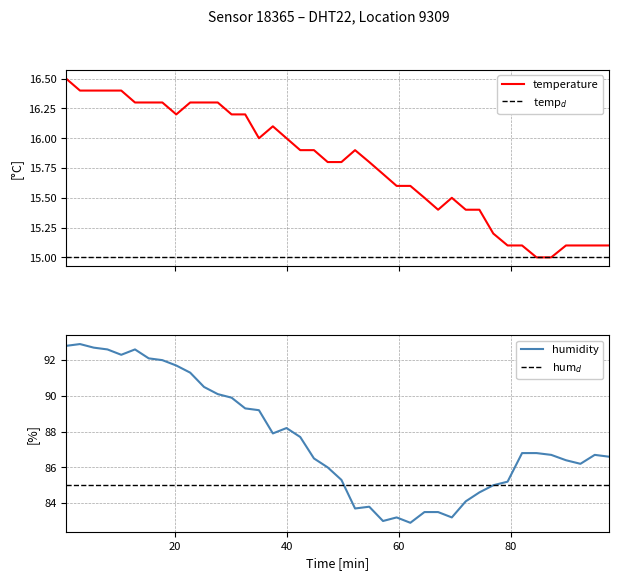

What is the highest value of the temperature series?

16.5